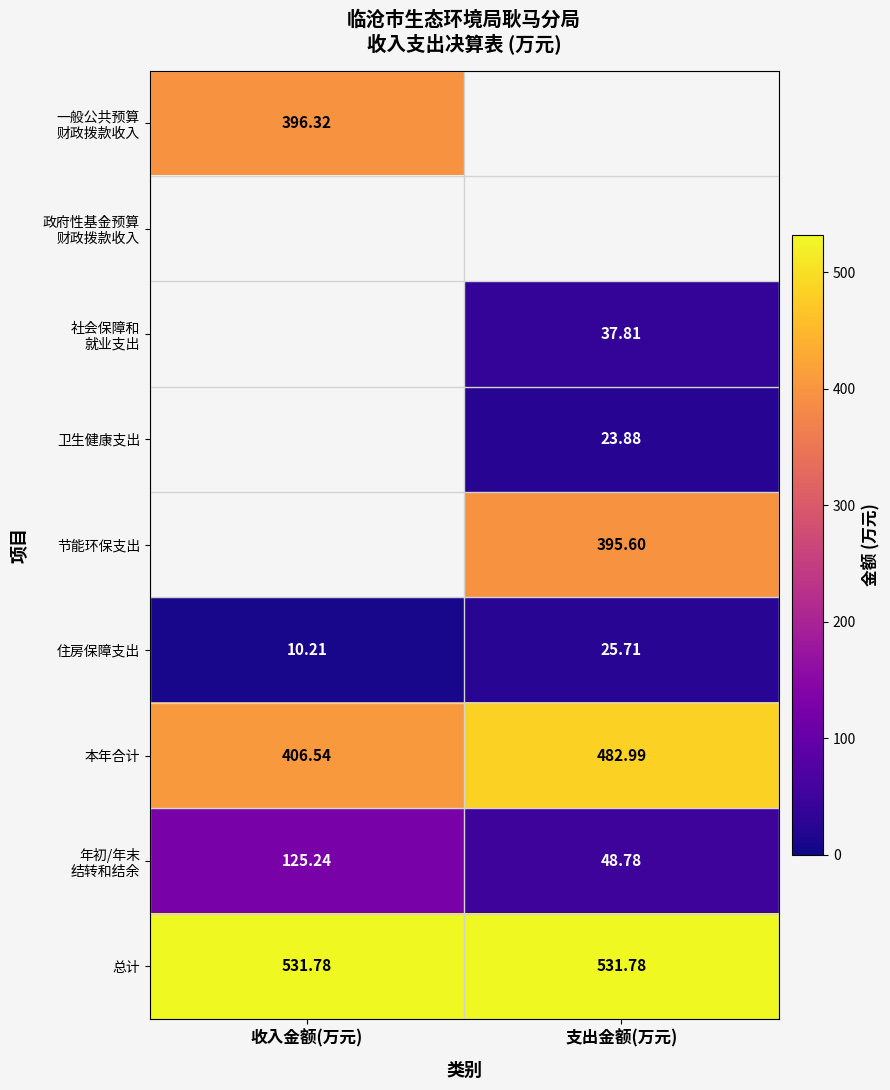

Count the number of data series in this chart.

9